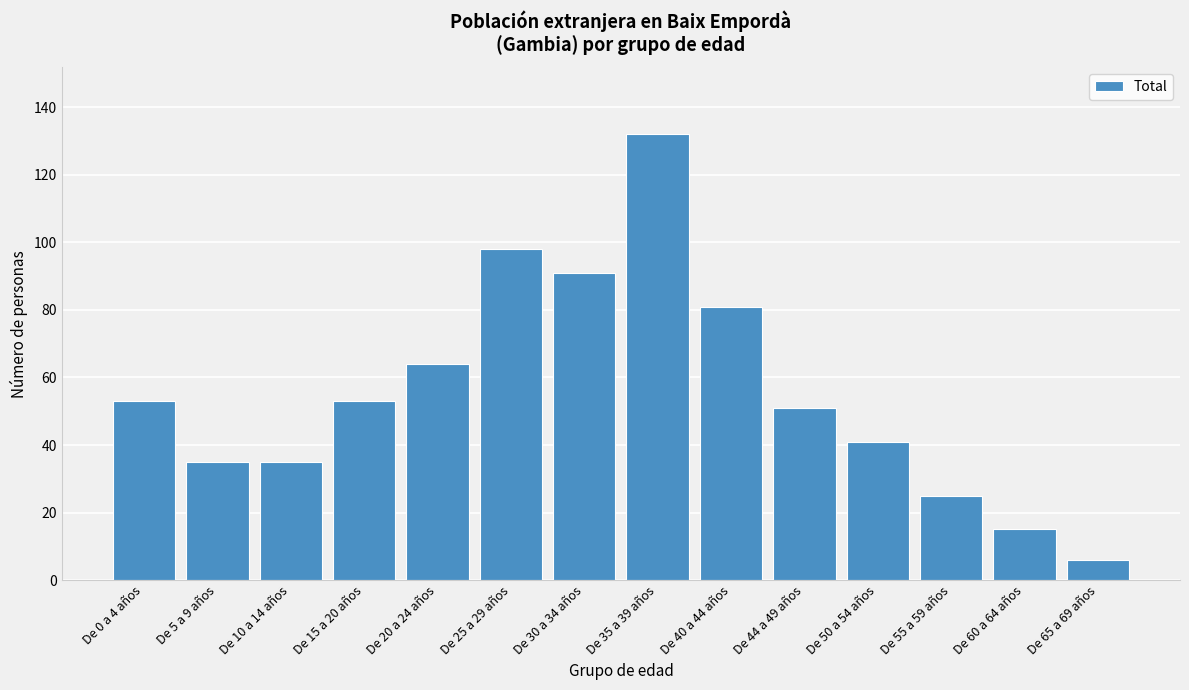

Reading left to right, extract all data points from this chart.

53	35	35	53	64	98	91	132	81	51	41	25	15	6